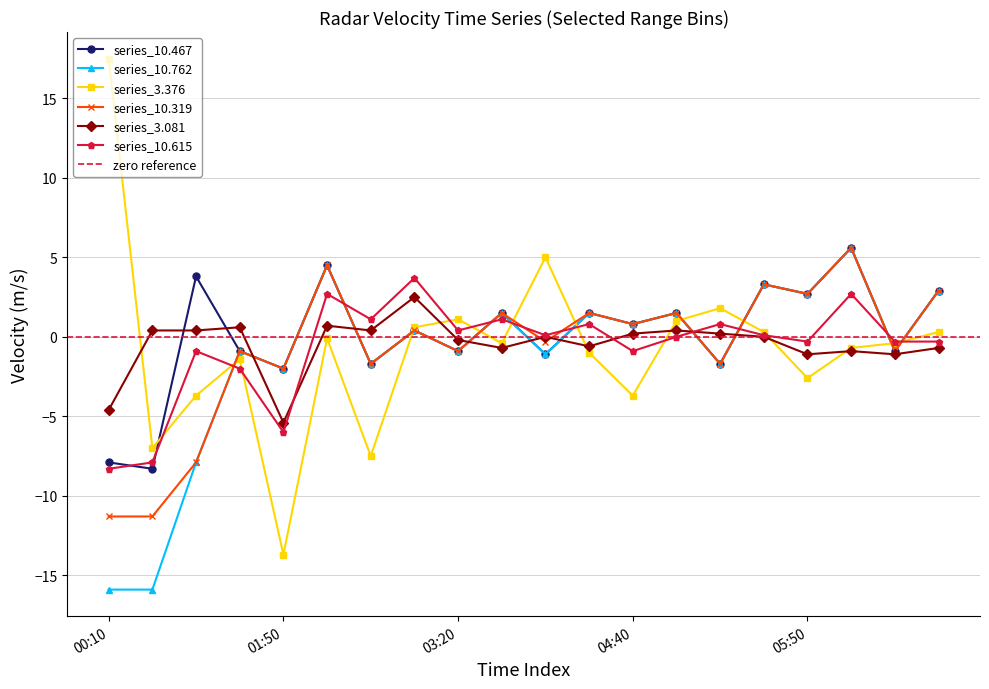

Is the value of  10.467 at 2002/09/18 03:30 greater than the value of   3.081 at 2002/09/18 04:20?

Yes